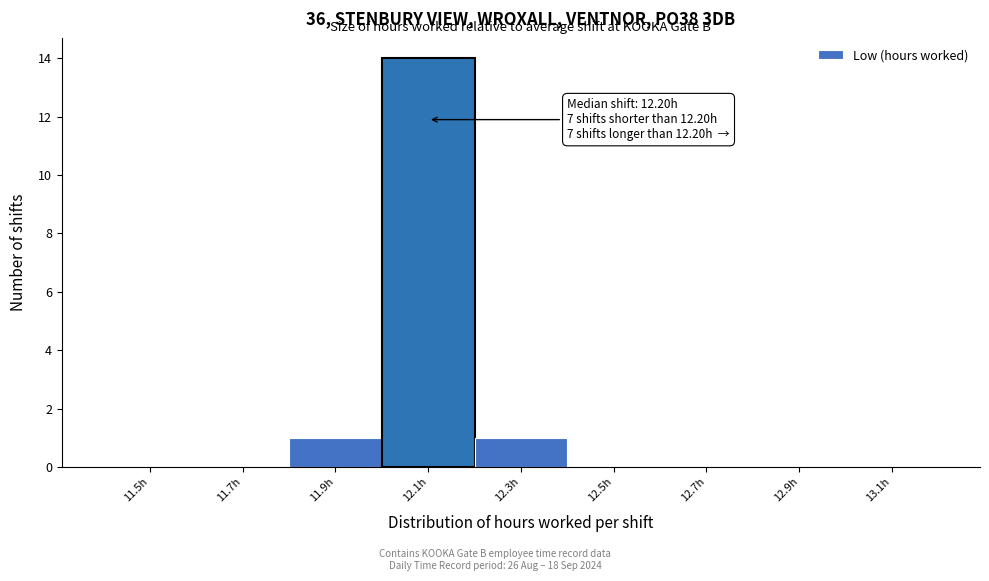

Reading right to left, transcribe all the data shown in this chart.

13.1h=0	12.9h=0	12.7h=0	12.5h=0	12.3h=1	12.1h=14	11.9h=1	11.7h=0	11.5h=0